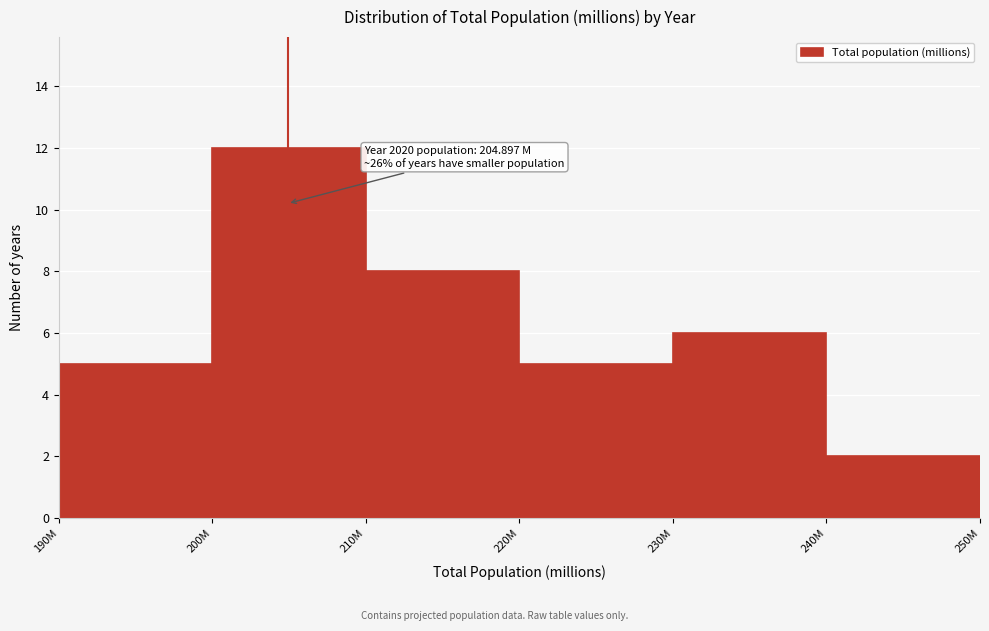

Reading right to left, what are all the values shown in this chart?

240M=2	230M=6	220M=5	210M=8	200M=12	190M=5